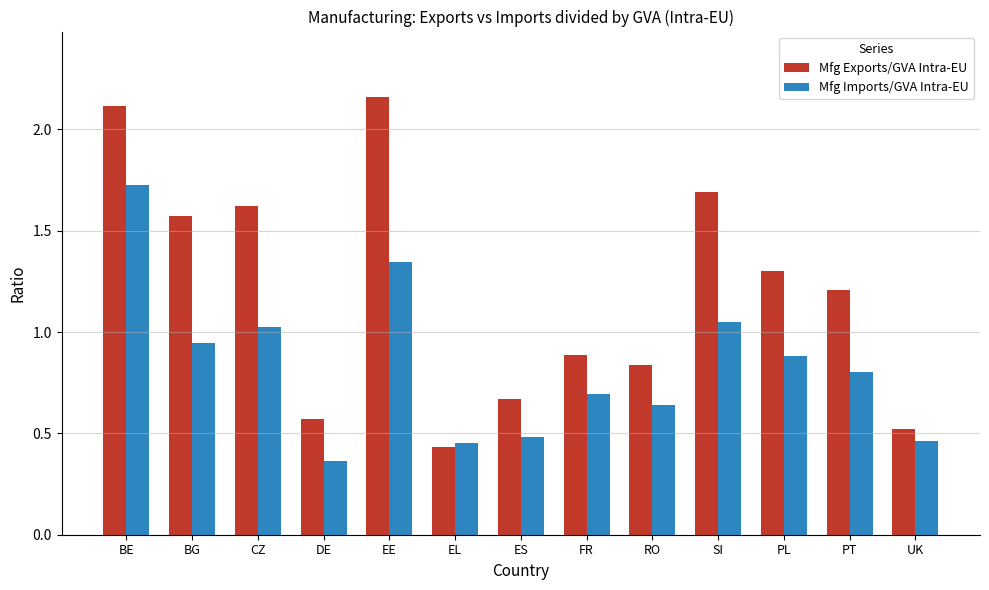

Which series changed the most between CZ and ES?

Mfg Exports/GVA Intra-EU